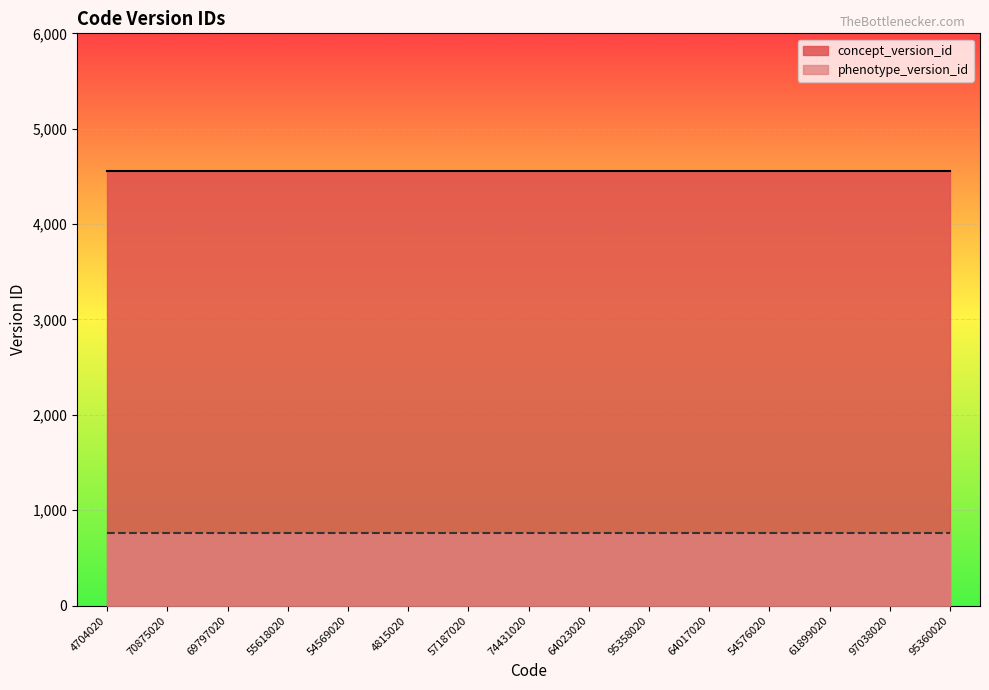

List the series in order of their peak value, highest first.

concept_version_id, phenotype_version_id